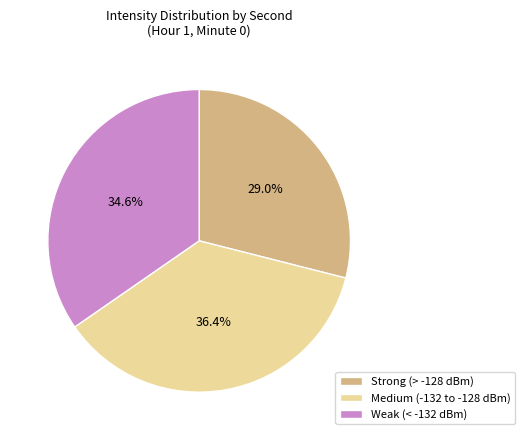

Count the number of slices in the pie.

3